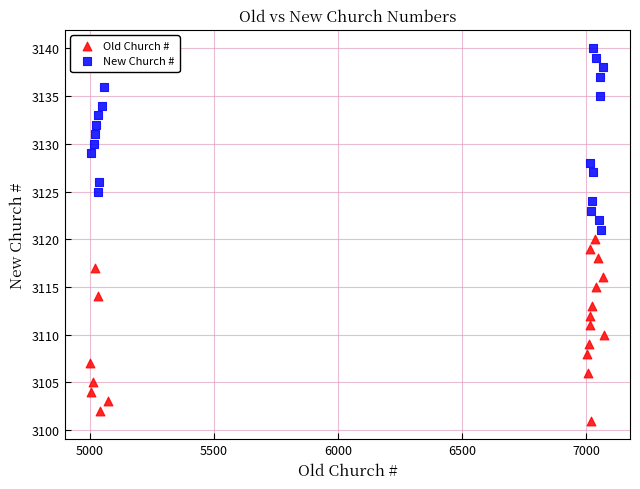

Which series reaches the maximum Y coordinate?

New Church #